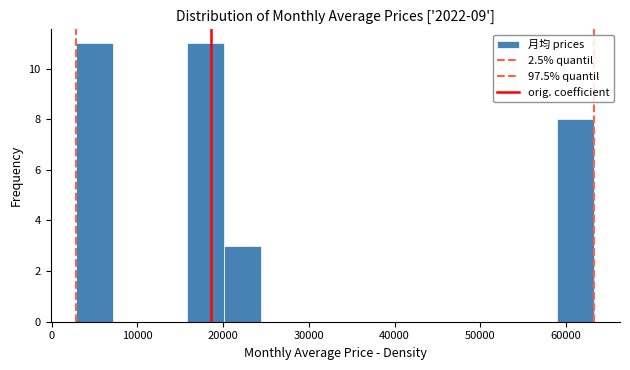

Reading left to right, list every bar in this chart as the range it spans on the x-axis followed by its height. Neither the bar edges nor the heights are printed on the chart, so give them approximately, as read against the axes.

3000 to 7000: 11
7000 to 12000: 0
12000 to 16000: 0
16000 to 20000: 11
20000 to 24000: 3
24000 to 29000: 0
29000 to 33000: 0
33000 to 37000: 0
37000 to 42000: 0
42000 to 46000: 0
46000 to 50000: 0
50000 to 55000: 0
55000 to 59000: 0
59000 to 63000: 8